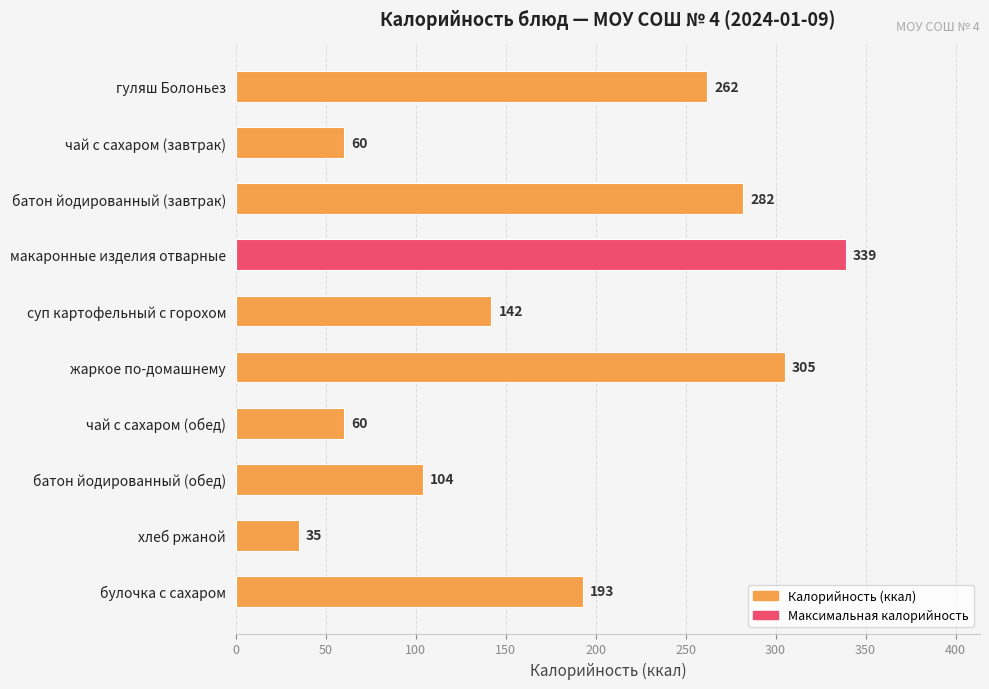

Where is the data nearest to the value 187?

булочка с сахаром